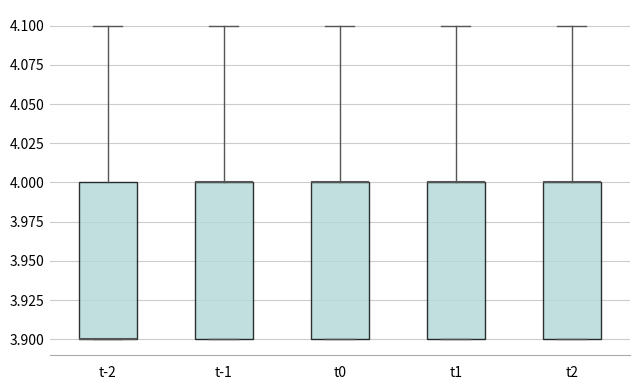

Reading left to right, read every box against the y-axis: the position of its median line, the range the box covers, and the ends of its whiskers. The values are not printed on the chart, so give them approximately, as read against the axis.

t-2: median 3.9 (drawn on the box's lower edge), box 3.9 to 4.0, whiskers 3.9 to 4.1
t-1: median 4.0 (drawn on the box's upper edge), box 3.9 to 4.0, whiskers 3.9 to 4.1
t0: median 4.0 (drawn on the box's upper edge), box 3.9 to 4.0, whiskers 3.9 to 4.1
t1: median 4.0 (drawn on the box's upper edge), box 3.9 to 4.0, whiskers 3.9 to 4.1
t2: median 4.0 (drawn on the box's upper edge), box 3.9 to 4.0, whiskers 3.9 to 4.1